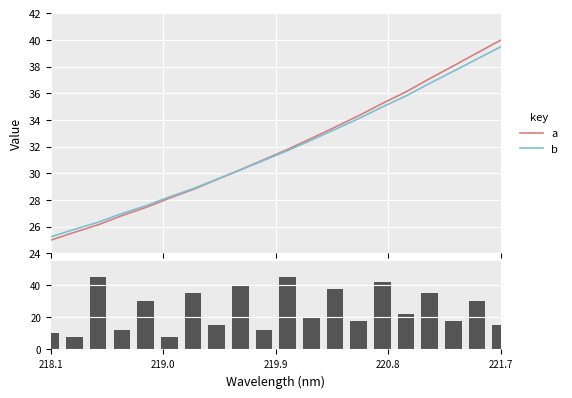

The value of bar at 11 is 35.2. True or false?

False